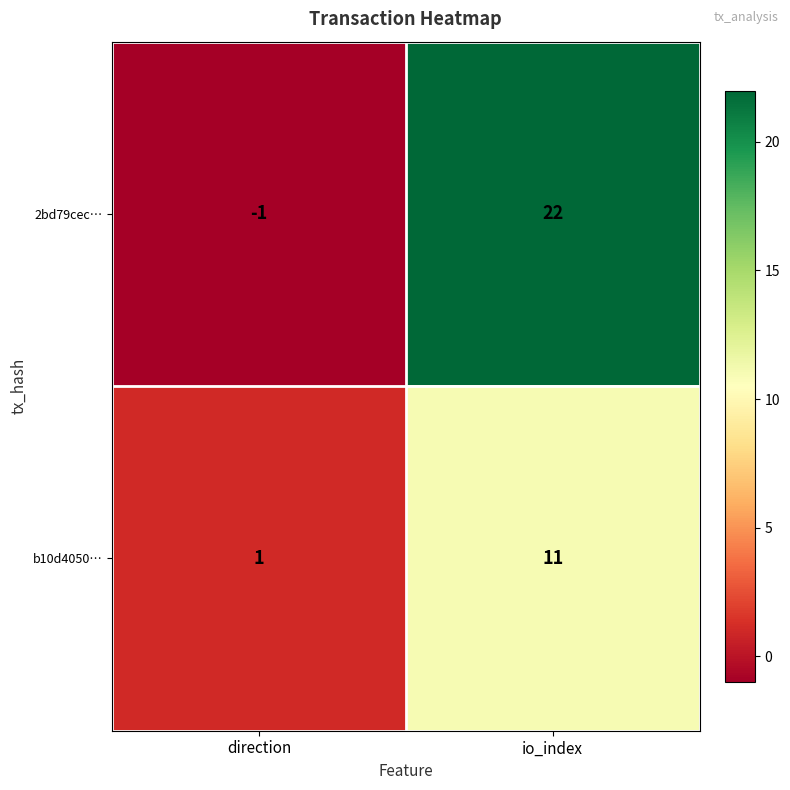

Reading right to left, transcribe all the data shown in this chart.

2bd79cec…: 22	-1
b10d4050…: 11	1